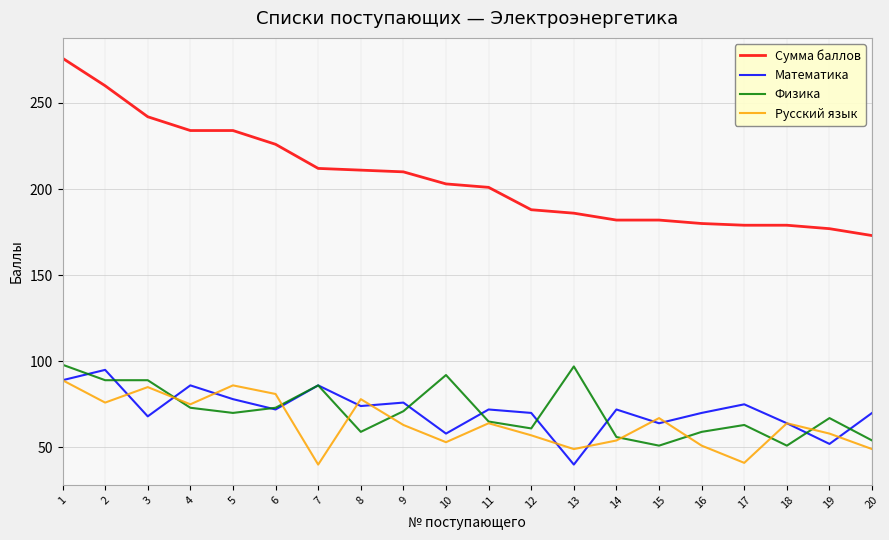

Which series has the largest total across all categories?

Сумма баллов